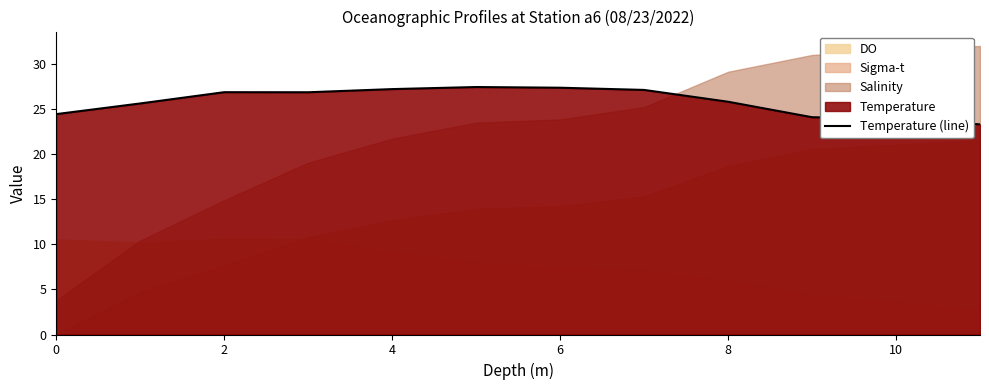

How many lines are shown in the chart?

1